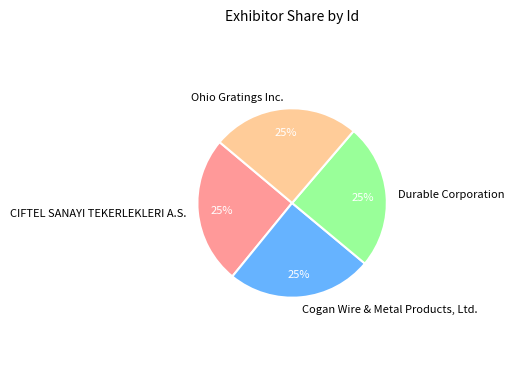

The CIFTEL SANAYI TEKERLEKLERI A.S. slice represents 18% of the pie. True or false?

False